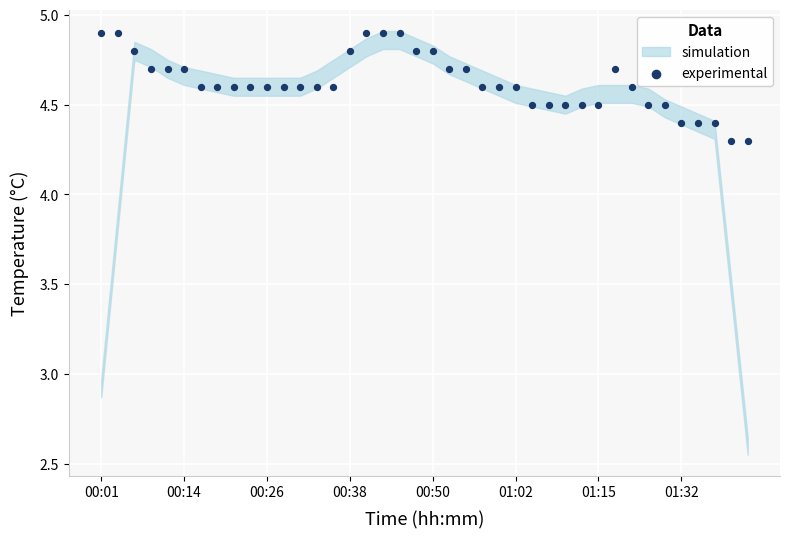

What is the range of Y values (max minus min)?

0.6